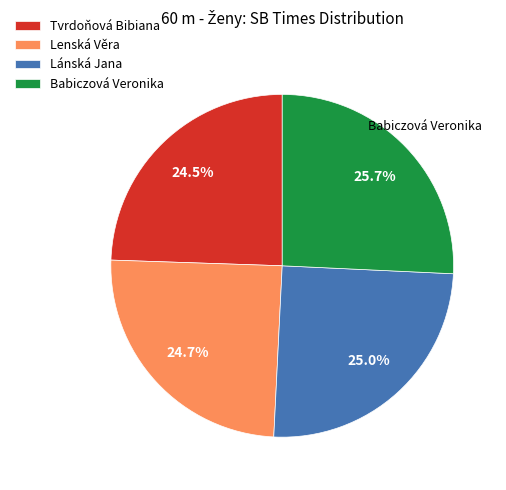

True or false: Lánská Jana accounts for 37% of the total.

False